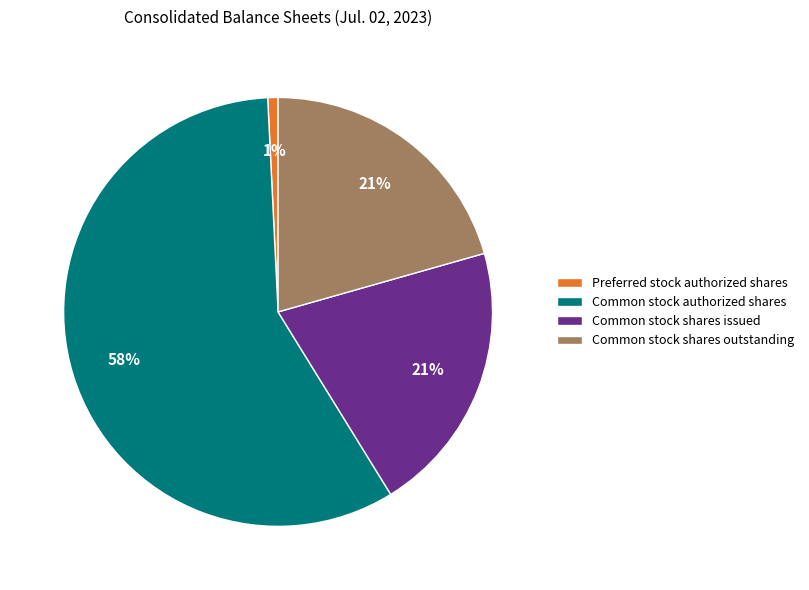

How many segments does this pie chart have?

4